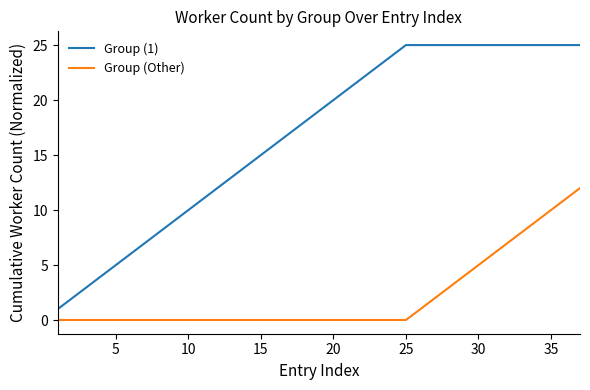

List the series in order of their peak value, lowest first.

Group (Other), Group (1)